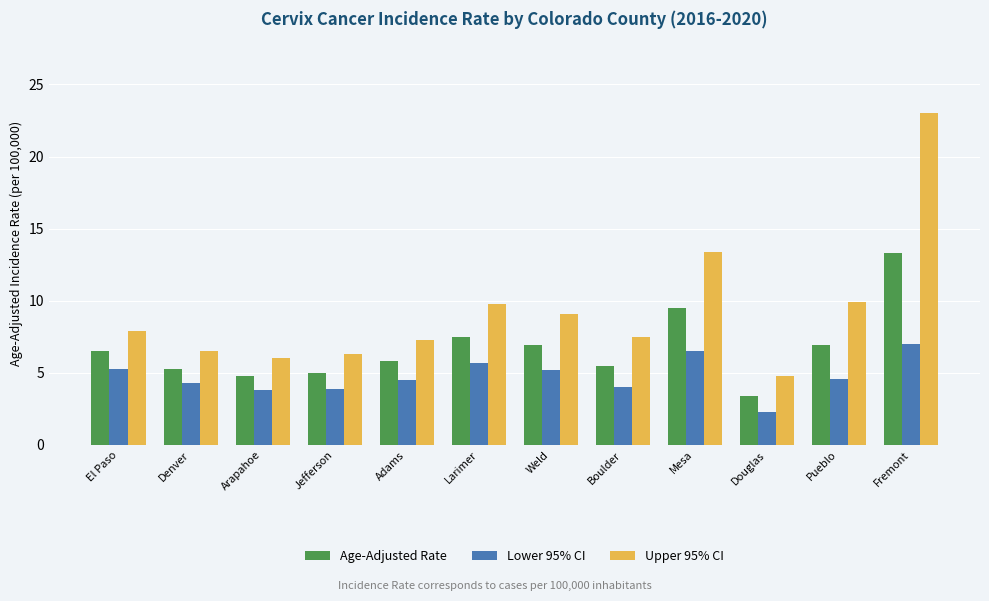

How many data points does each series have?

12